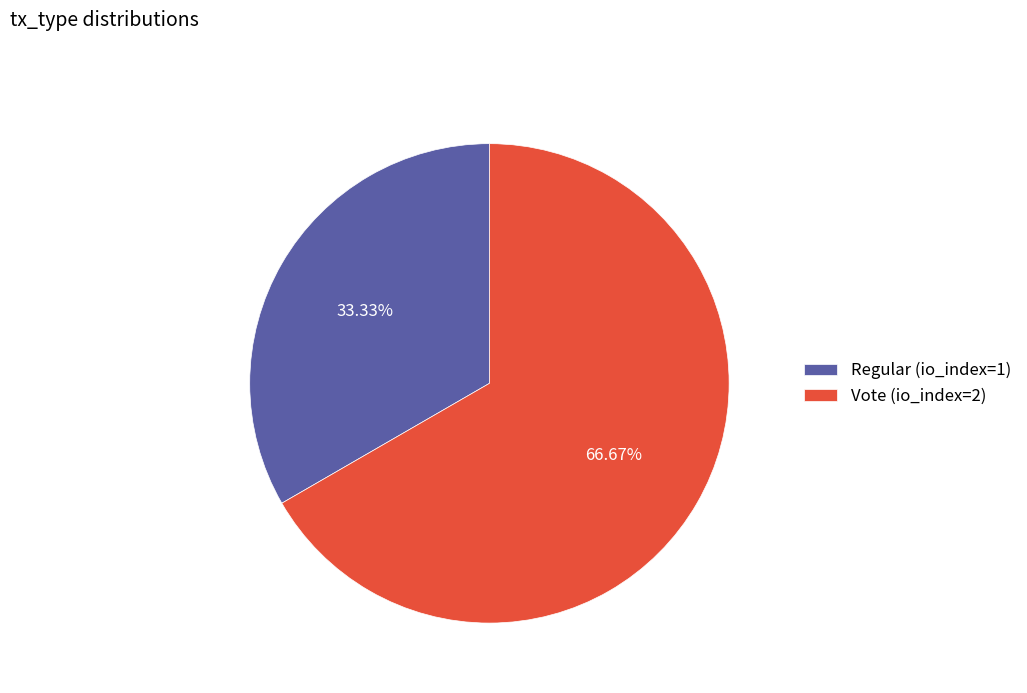

Which slice is the largest?

Vote (io_index=2)